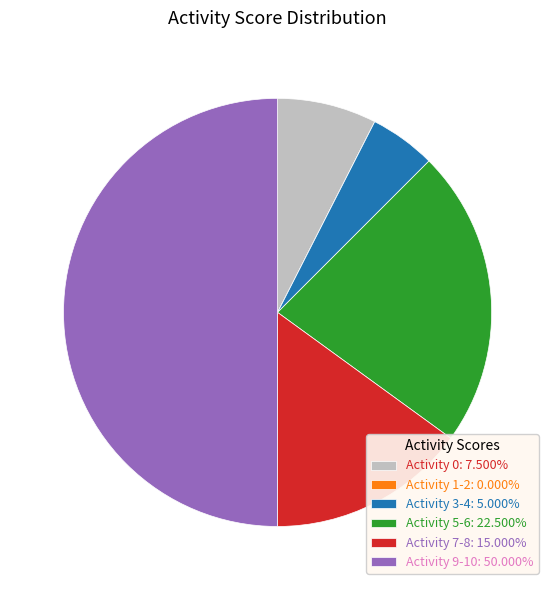

Does Activity 0: 7.500% account for over 50% of the chart?

No